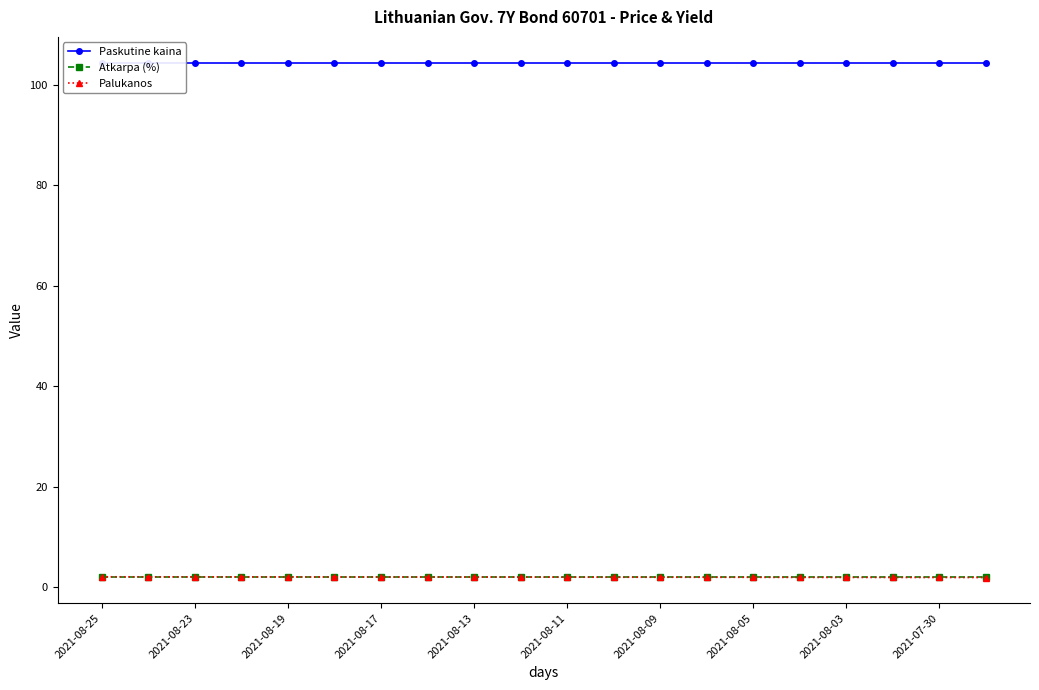

What is the sum of the Paskutine kaina values at 2021-08-17 and 2021-08-25?

208.8